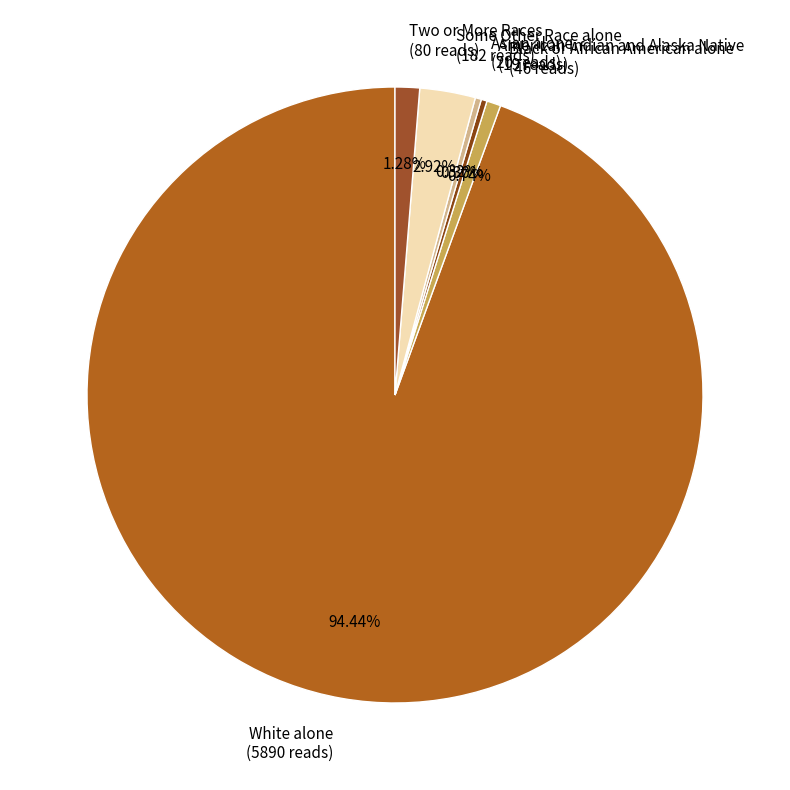

How much of the chart is everything except Two or More Races?

98.7%